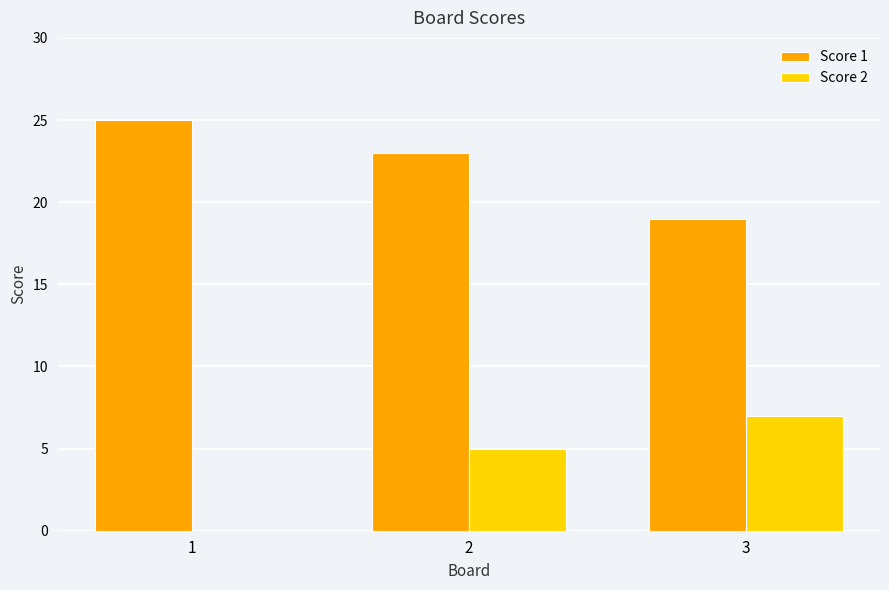

Is it true that Score 1 equals 25 at 3?

False